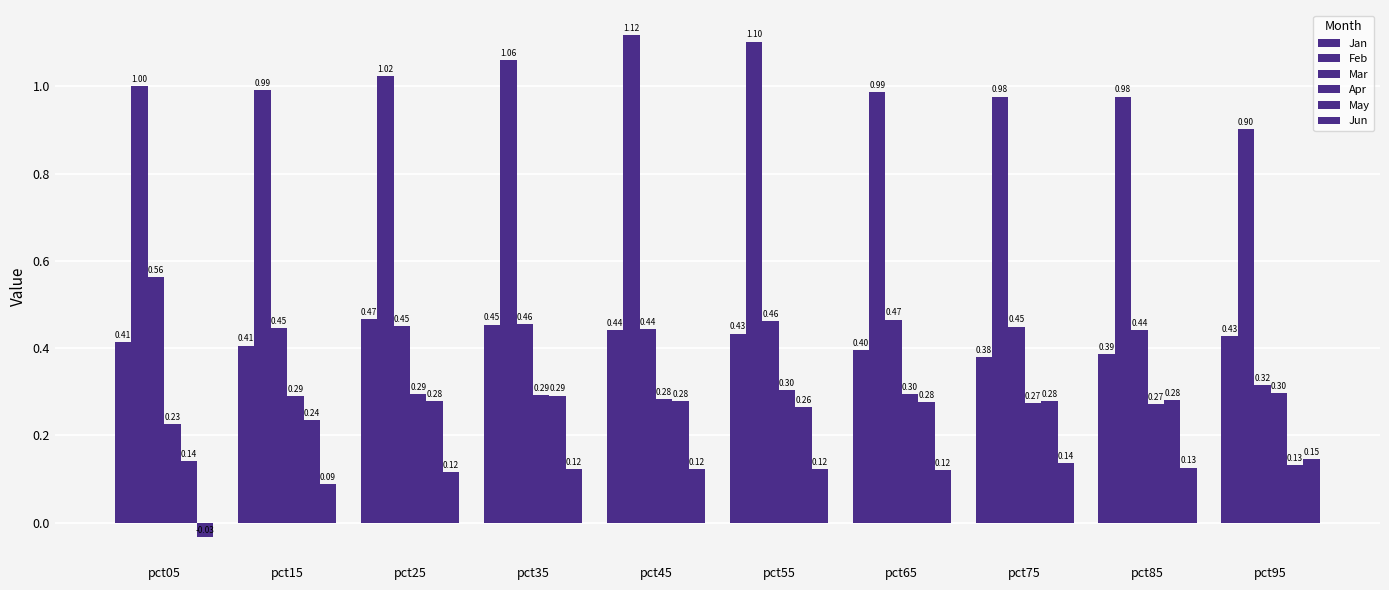

Reading left to right, extract all data points from this chart.

Jan: 0.4	0.4	0.5	0.5	0.4	0.4	0.4	0.4	0.4	0.4
Feb: 1.0	1.0	1.0	1.1	1.1	1.1	1.0	1.0	1.0	0.9
Mar: 0.6	0.4	0.5	0.5	0.4	0.5	0.5	0.4	0.4	0.3
Apr: 0.2	0.3	0.3	0.3	0.3	0.3	0.3	0.3	0.3	0.3
May: 0.1	0.2	0.3	0.3	0.3	0.3	0.3	0.3	0.3	0.1
Jun: -0.0	0.1	0.1	0.1	0.1	0.1	0.1	0.1	0.1	0.1